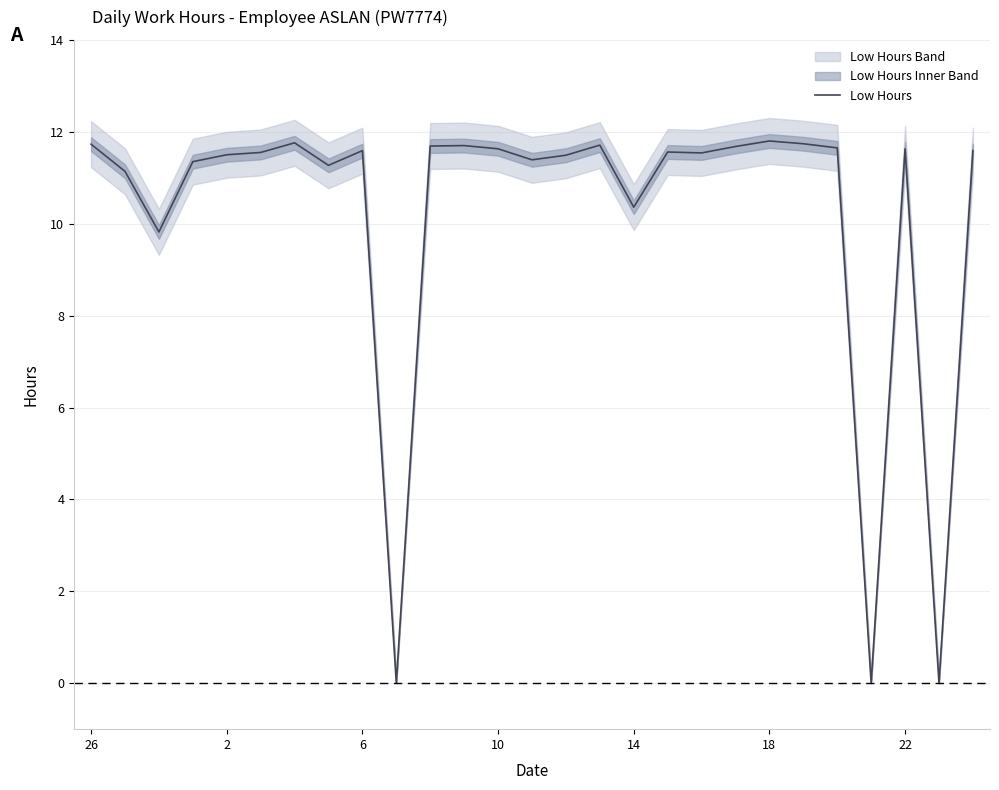

True or false: Low Hours has a value of 11.8 at 18.

True